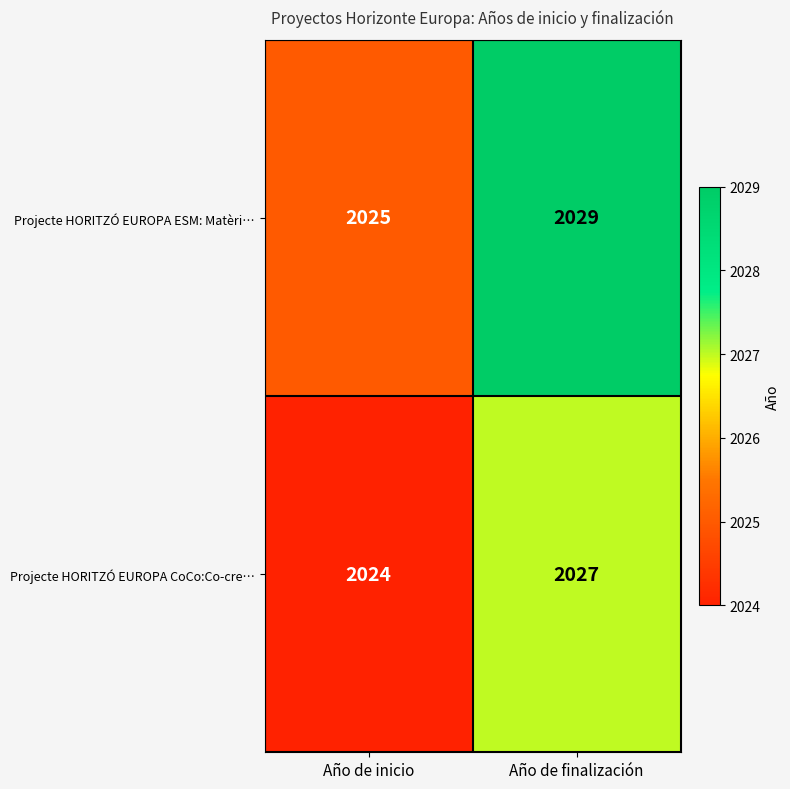

At which category is the sum across all series the highest?

Año de finalización